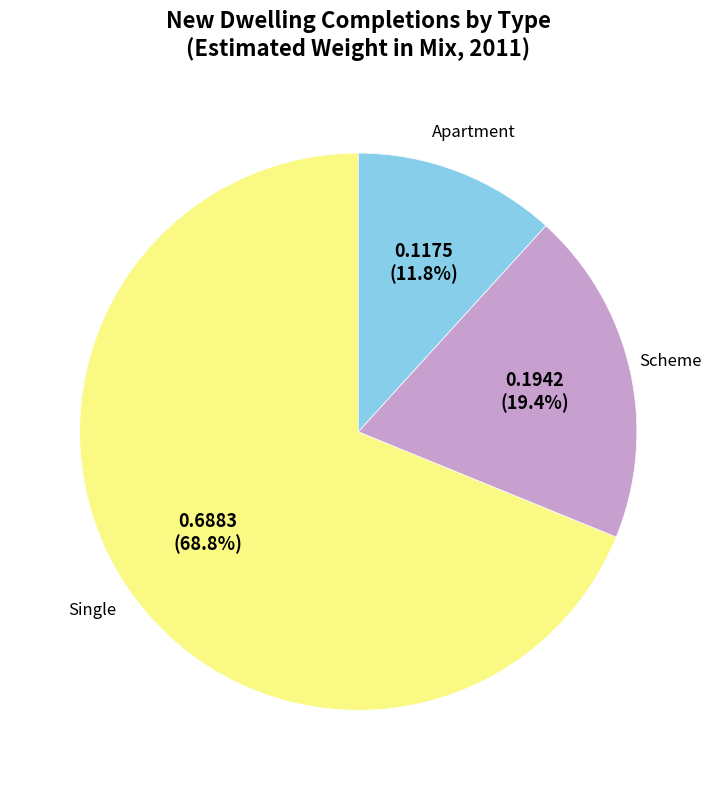

Count the number of slices in the pie.

3